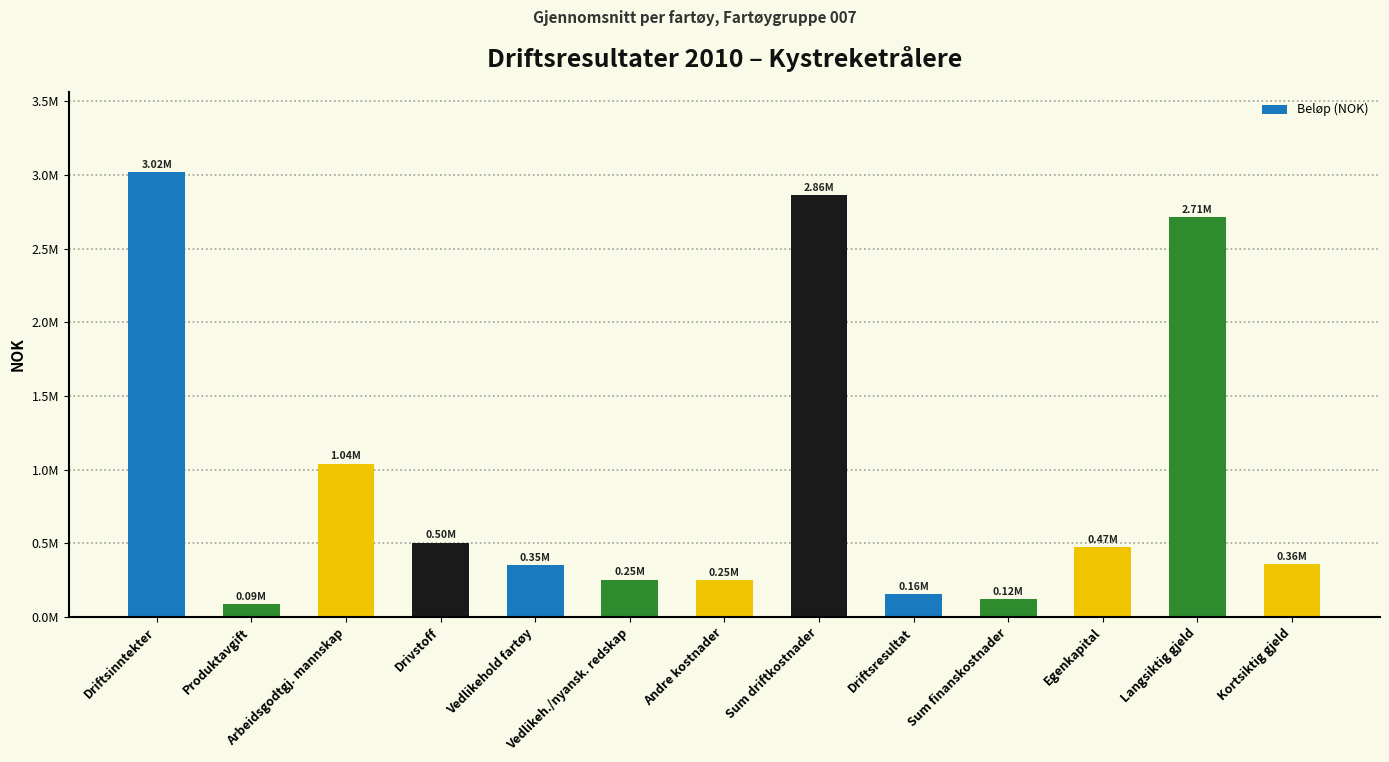

True or false: the data shows 121210.0 at Sum finanskostnader.

True